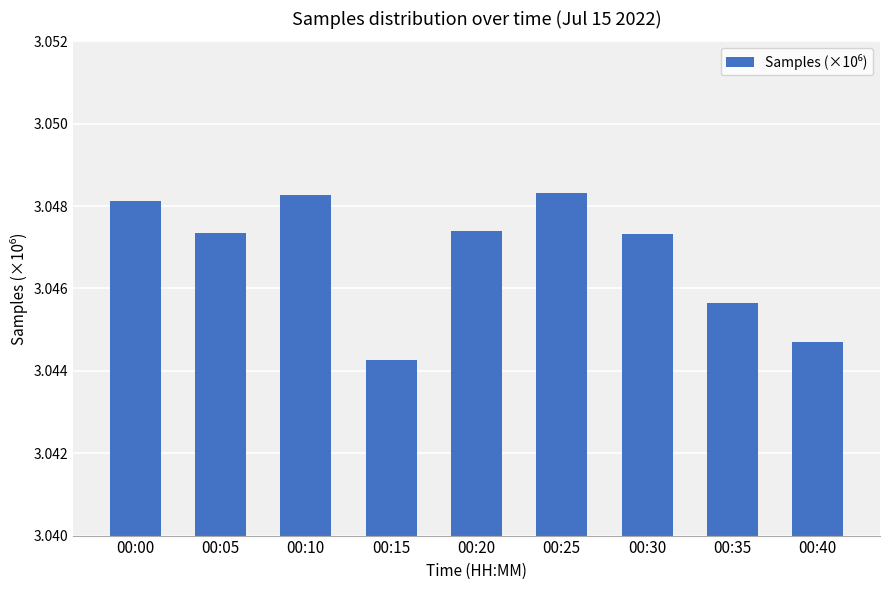

Which category has the lowest value across all series?

00:15